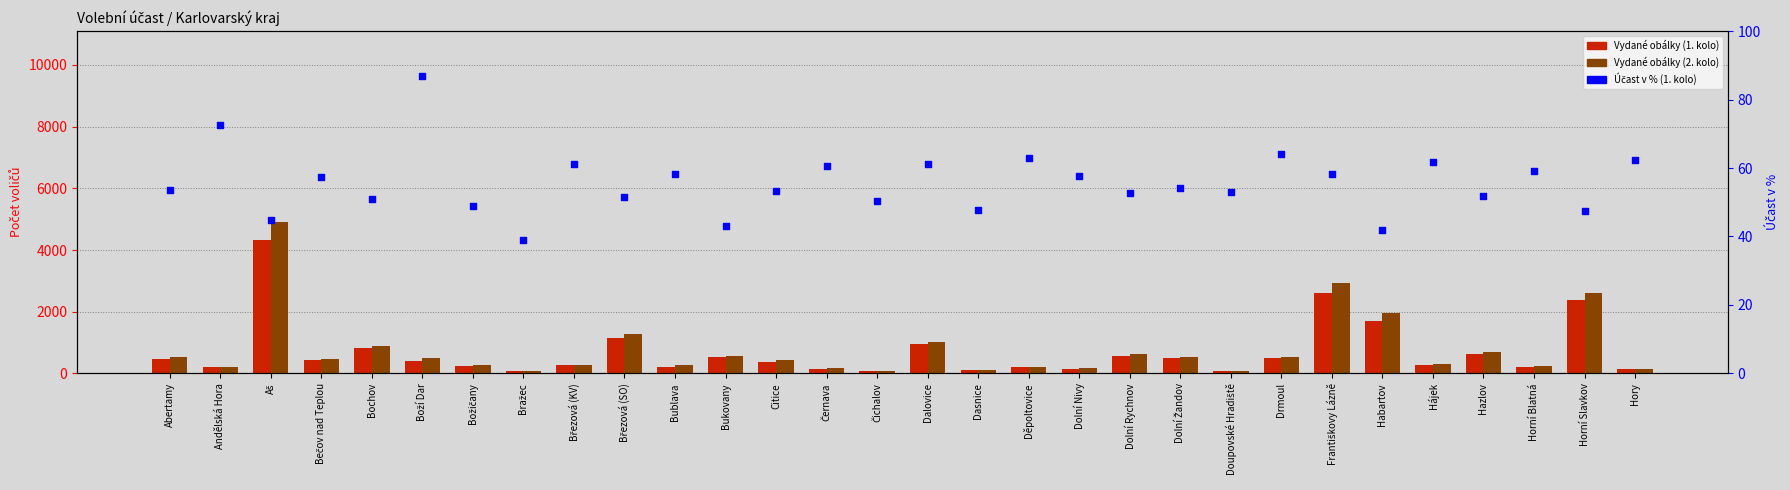

What is the total value across all series at Bublava?

534.4